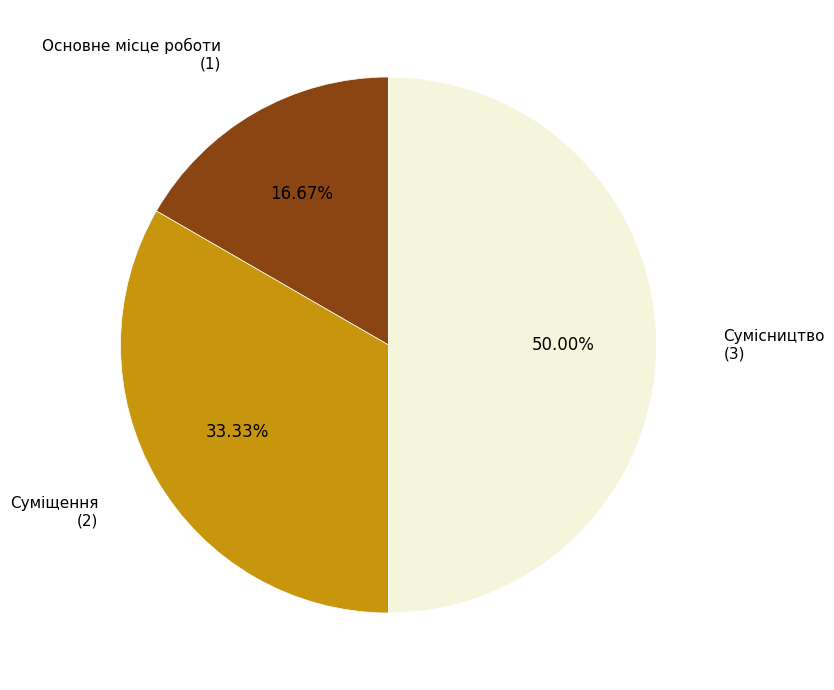

What is the ratio of the value at Сумісництво to the value at Суміщення?

1.5